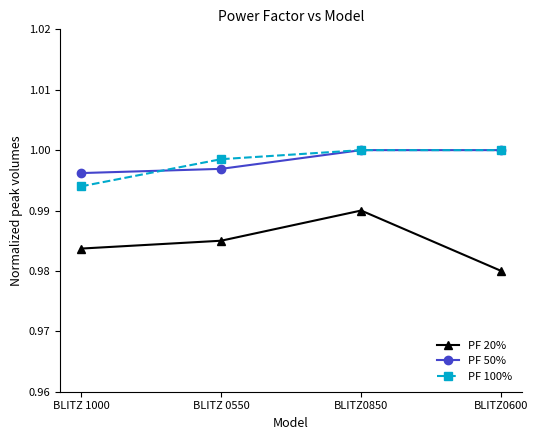

True or false: PF 20% has a value of 1.0 at BLITZ0600.

True